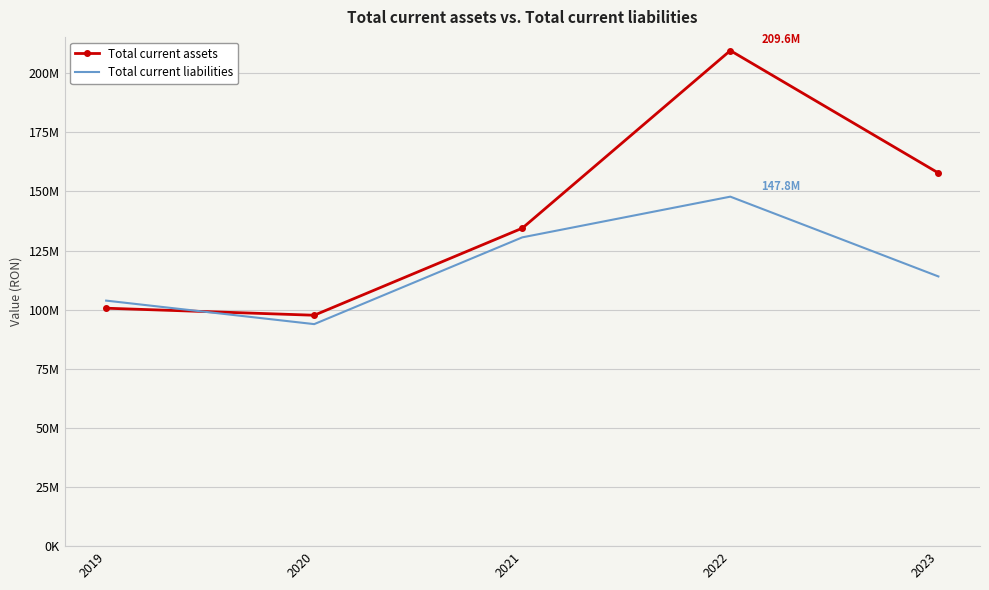

What are all the series names shown in the legend?

Total current assets, Total current liabilities